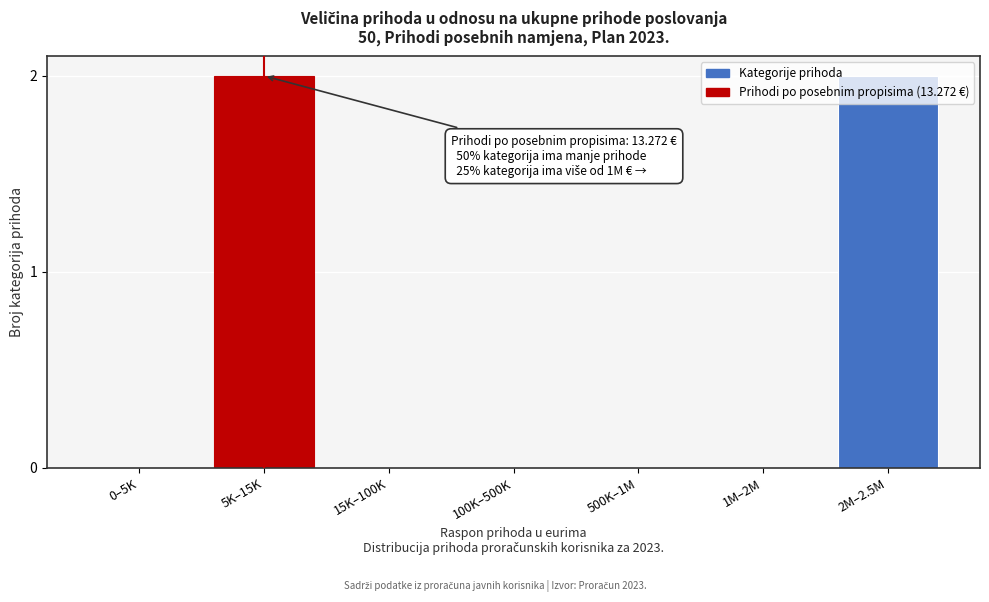

What is the sum of all values?

4